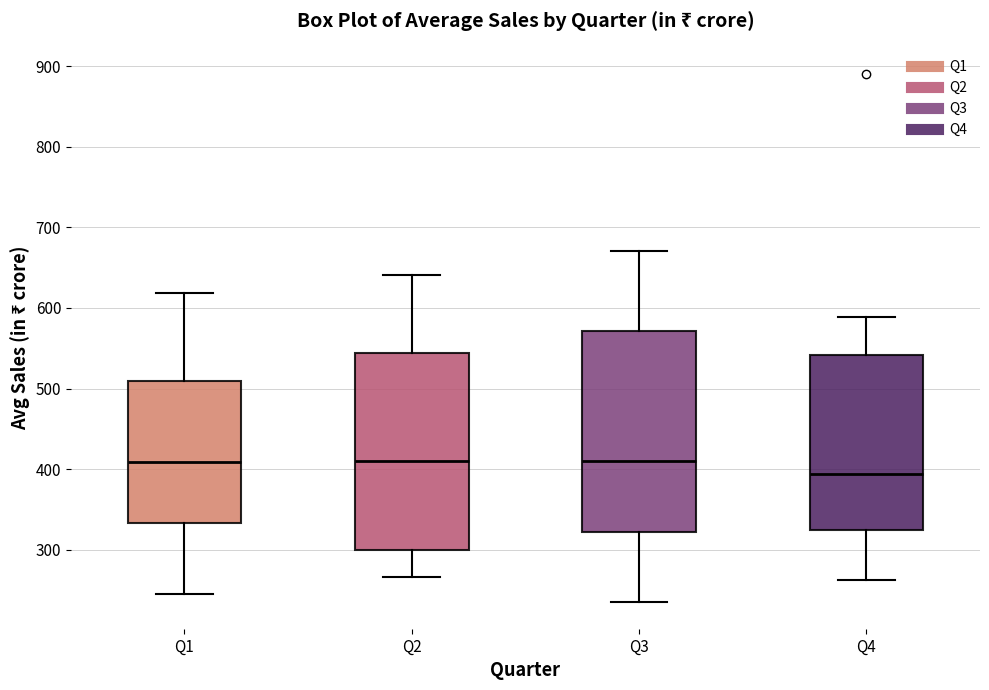

Reading left to right, transcribe this box plot: for each box, give where its median line is, the range the box spans, and where its two whiskers end, as read against the y-axis. The values are not printed on the chart, so give them approximately, as read against the axis.

Q1: median 410, box 330 to 510, whiskers 250 to 620
Q2: median 410, box 300 to 540, whiskers 270 to 640
Q3: median 410, box 320 to 570, whiskers 240 to 670
Q4: median 390, box 320 to 540, whiskers 260 to 590